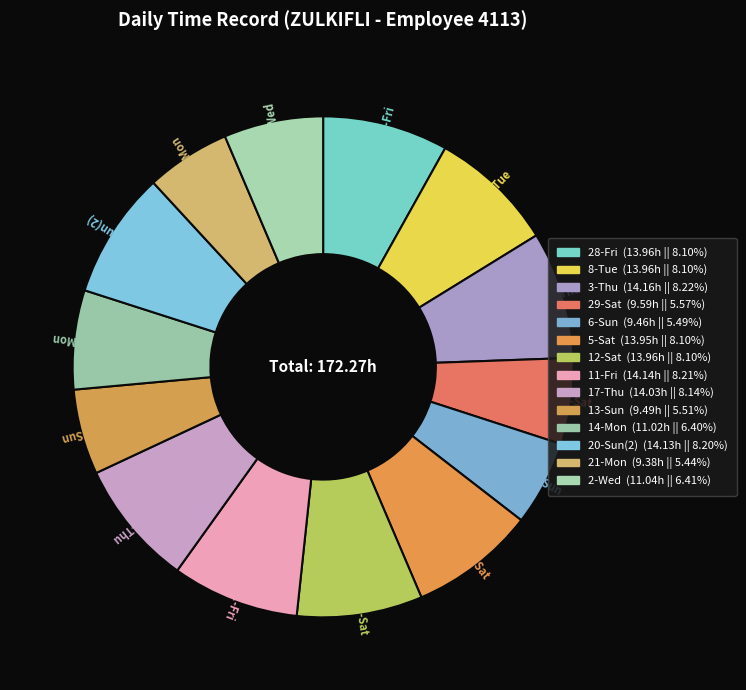

Between 21-Mon and 5-Sat, which is larger?

5-Sat